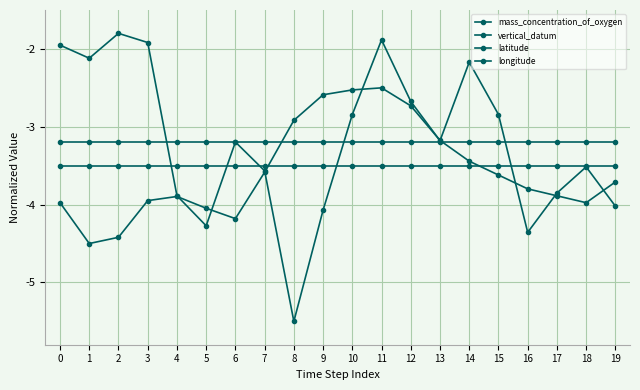

How many distinct data groups are displayed?

4